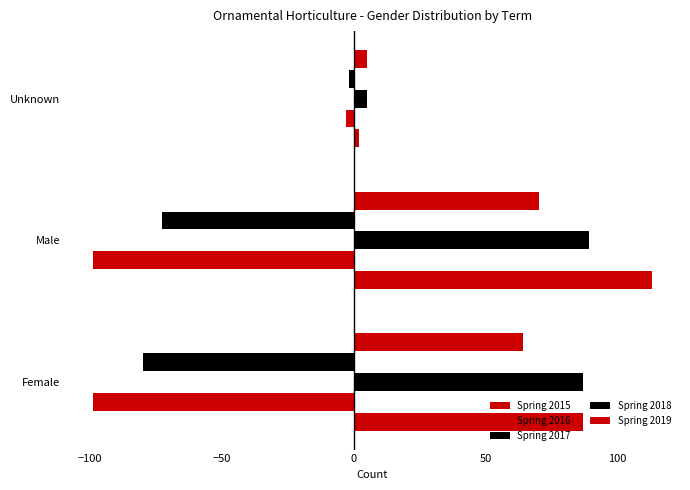

Which series has the largest range (max minus min)?

Spring 2015